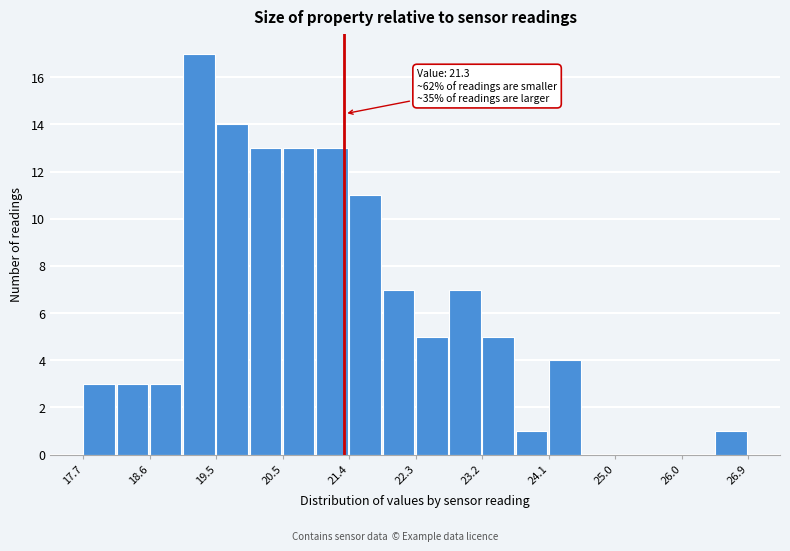

Over which range of the x-axis is the bar tallest?

19.1 to 19.5